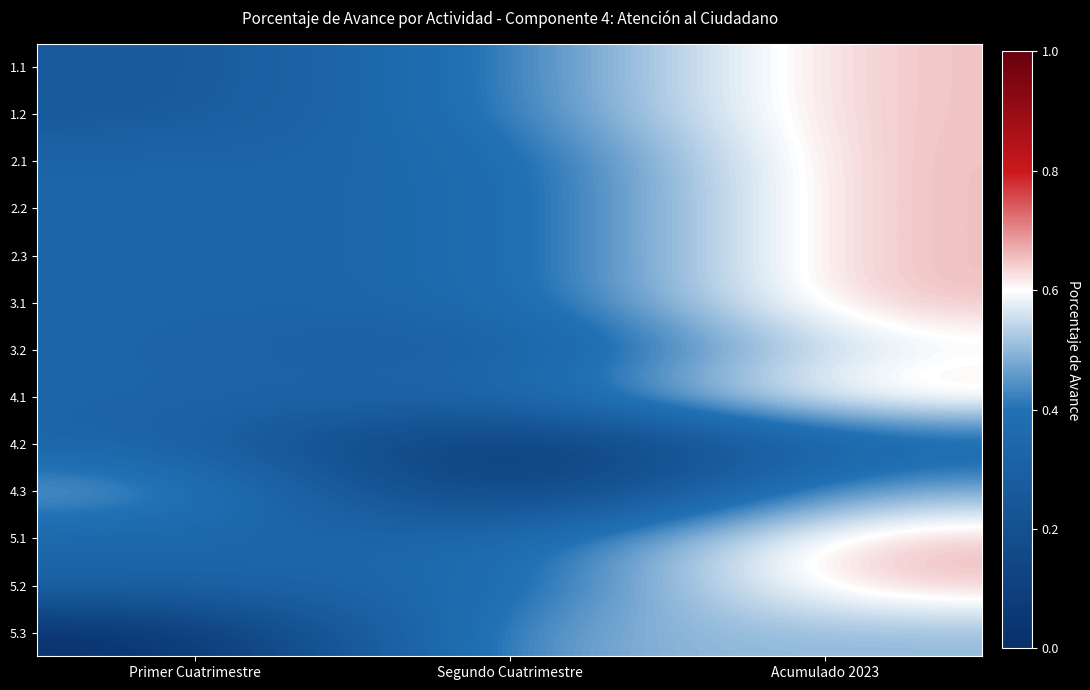

List the series in order of their peak value, highest first.

2.1, 2.2, 2.3, 3.1, 5.1, 5.2, 4.1, 1.1, 1.2, 3.2, 4.3, 5.3, 4.2